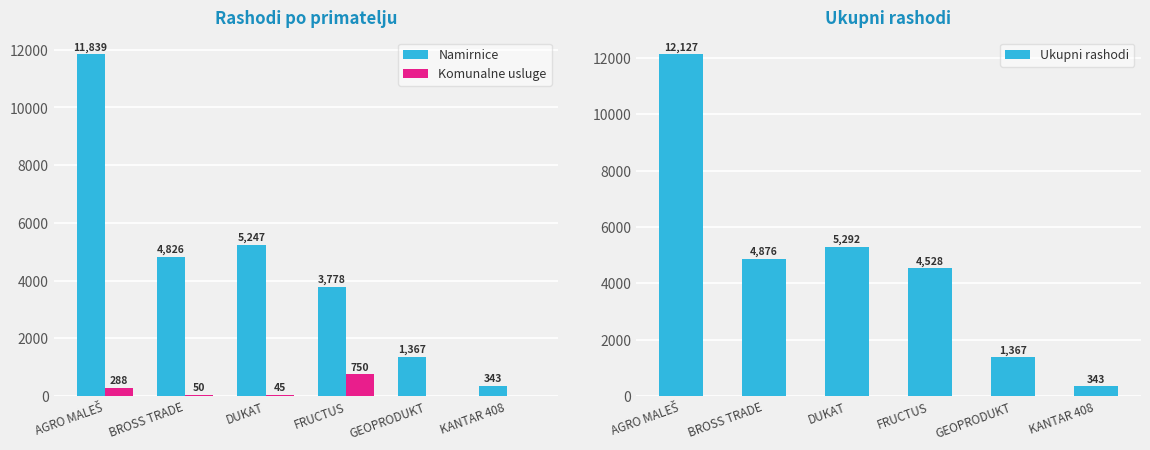

What is the average value of the Namirnice series?

4566.7